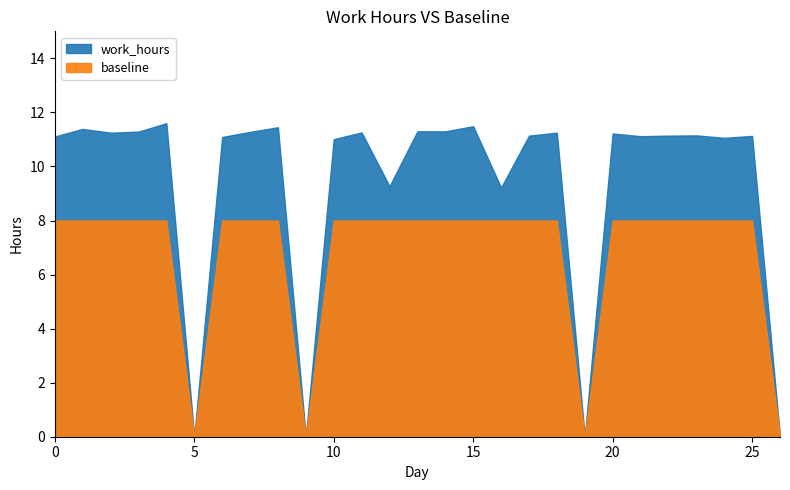

Which category has the highest value in the baseline series?

1